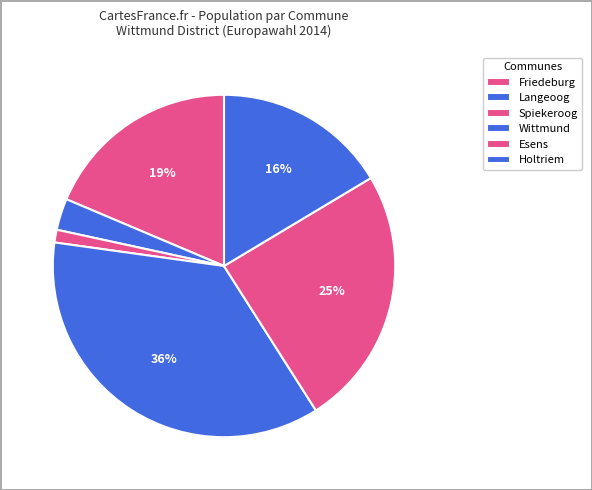

Which category has the biggest portion of the pie?

Wittmund